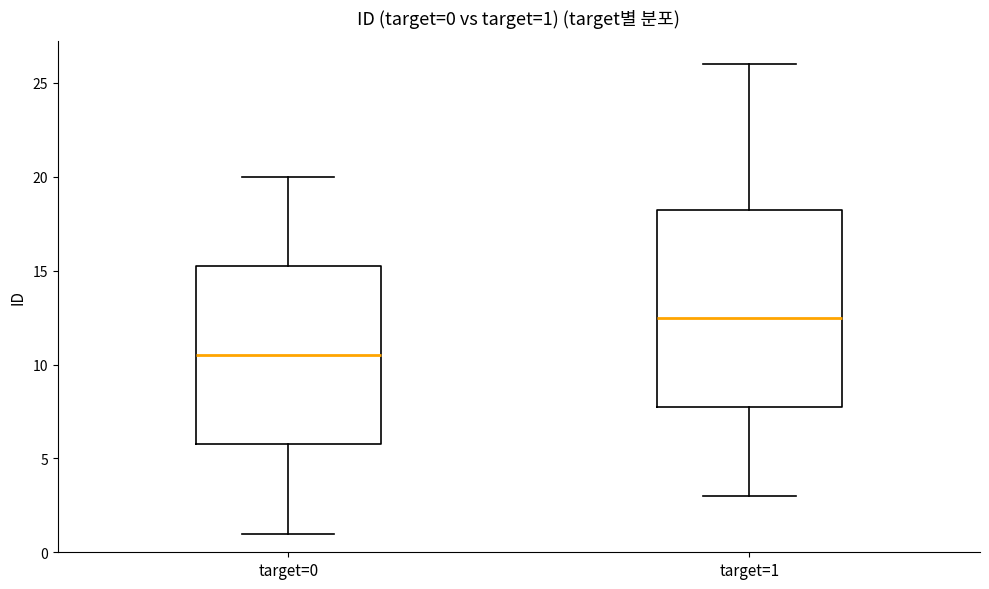

Which box has the highest median line?

target=1